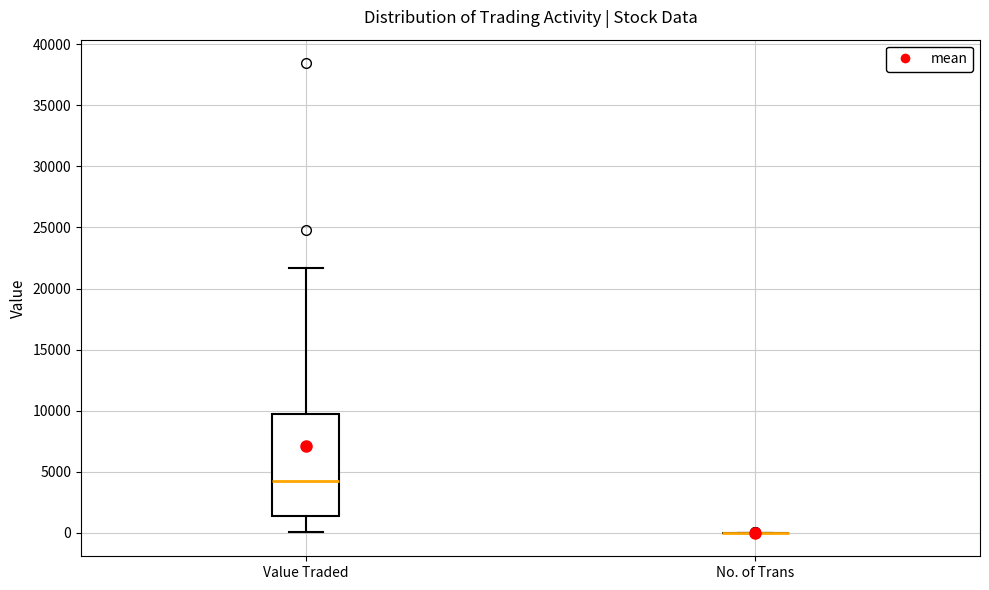

Reading left to right, transcribe this box plot: for each box, give where its median line is, the range the box spans, and where its two whiskers end, as read against the y-axis. The values are not printed on the chart, so give them approximately, as read against the axis.

Value Traded: median 4500, box 1500 to 9500, whiskers 0 to 21500
No. of Trans: box collapsed to a line at 0, whiskers 0 to 0